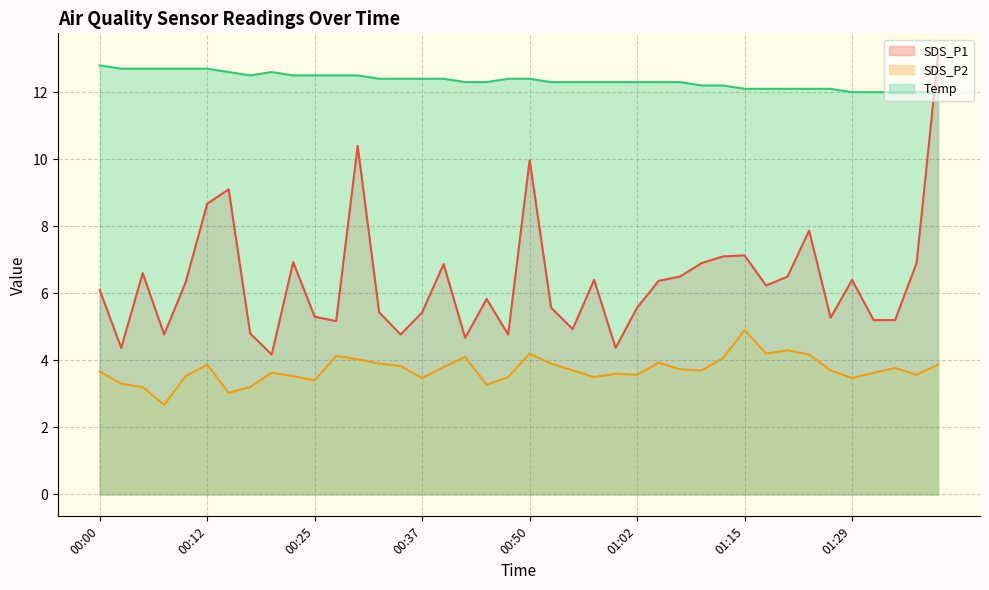

Which series changed the most between 00:44 and 00:57?

SDS_P1